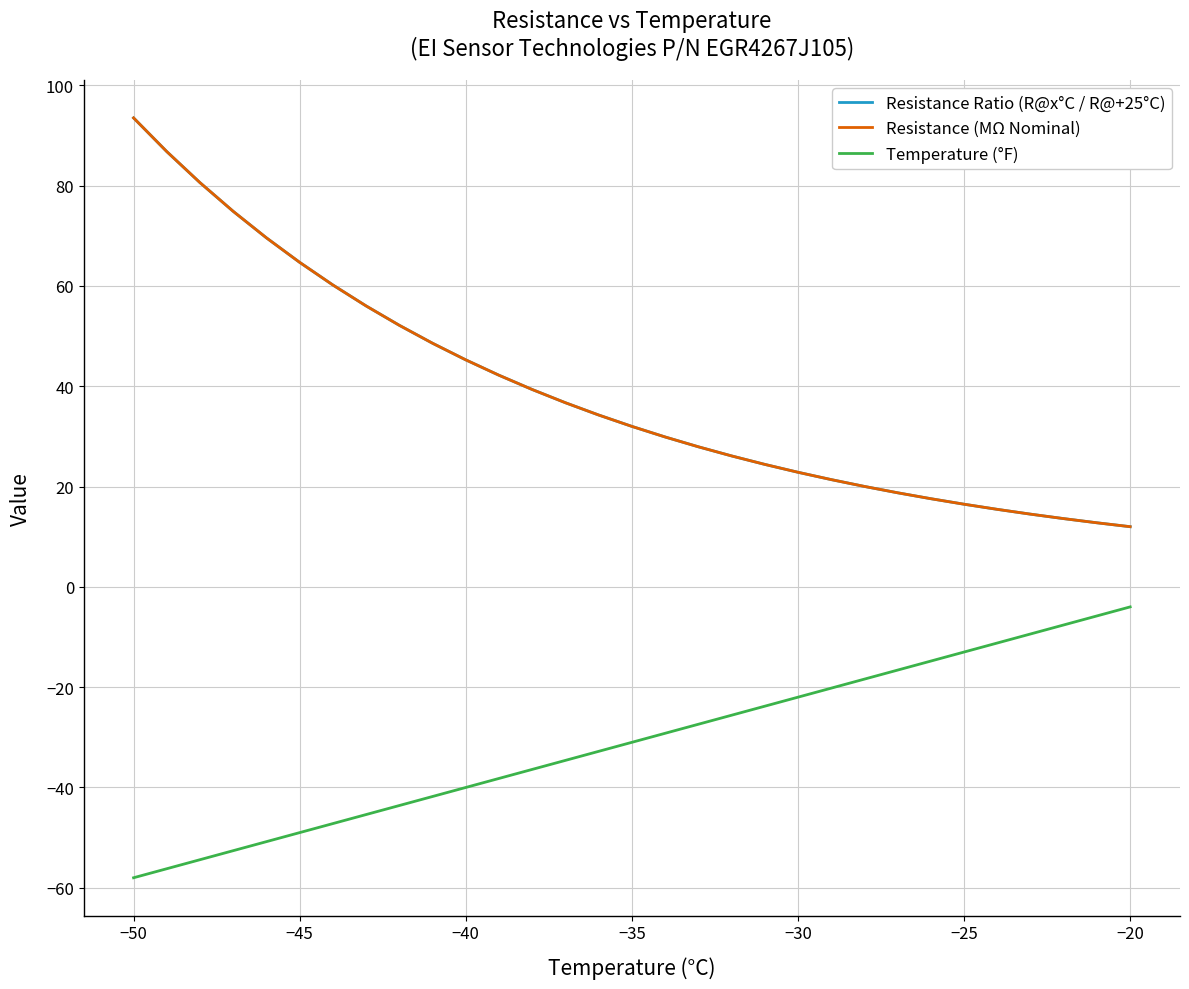

What is the average value of the Temperature (°F) series?

-31.0